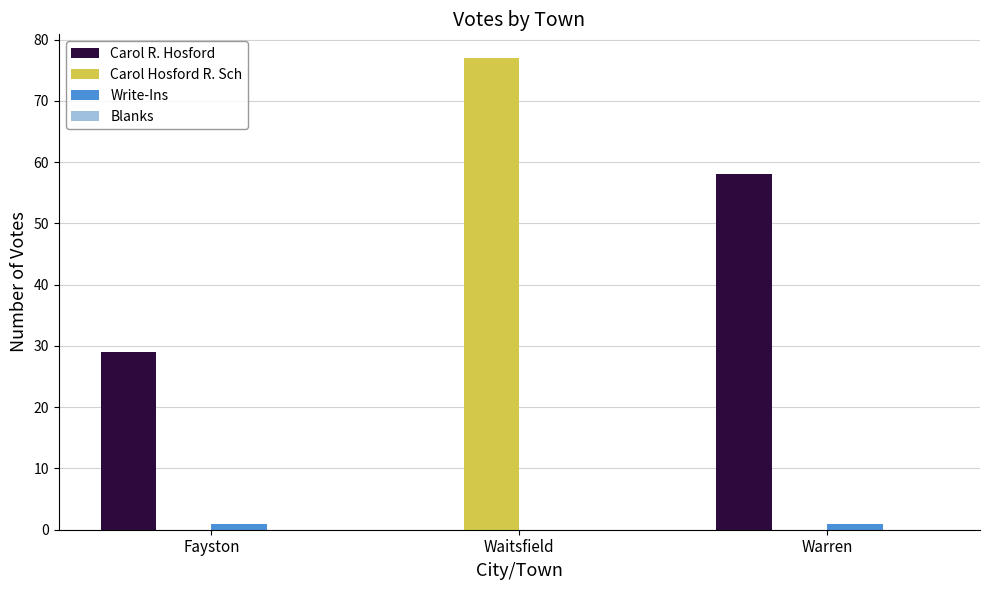

How many distinct data groups are displayed?

3